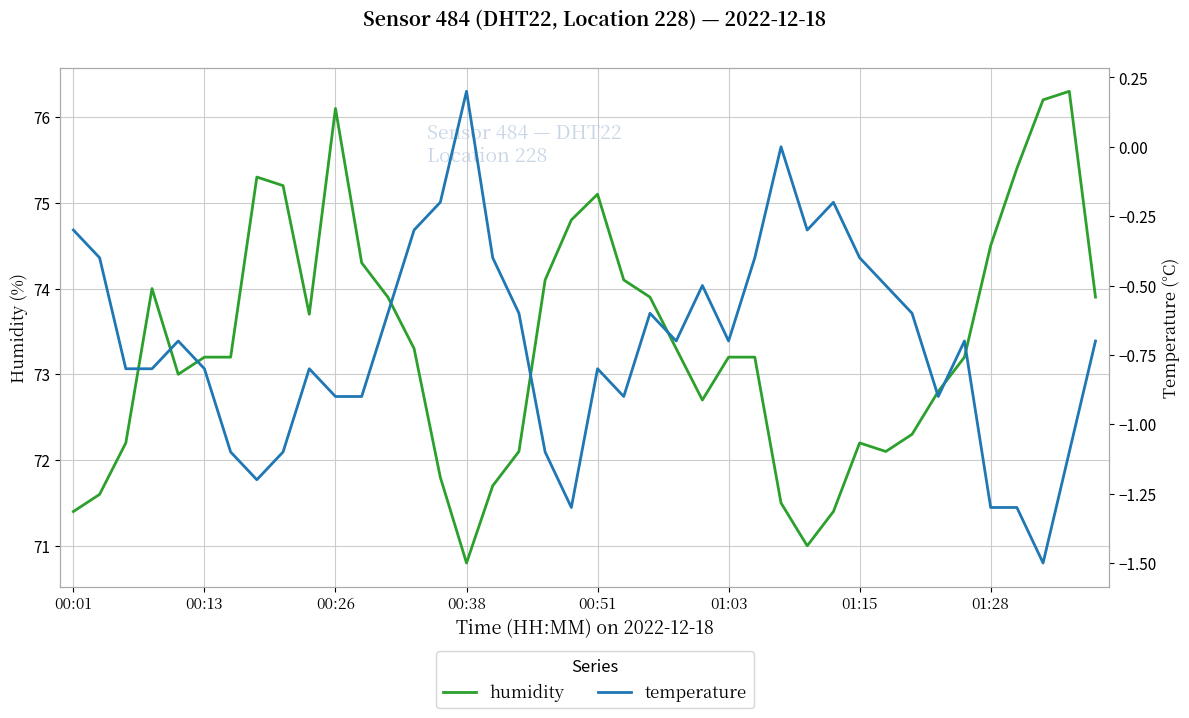

At which category is the sum across all series the highest?

38